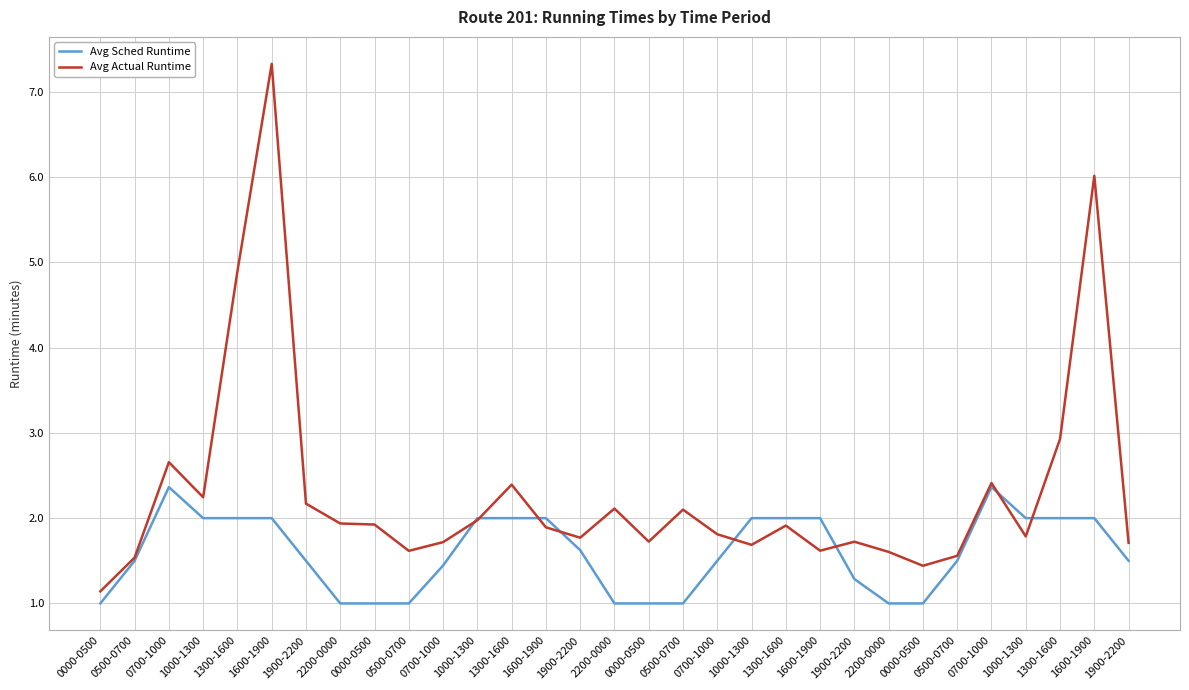

Does the chart display data point markers on the line(s)?

No